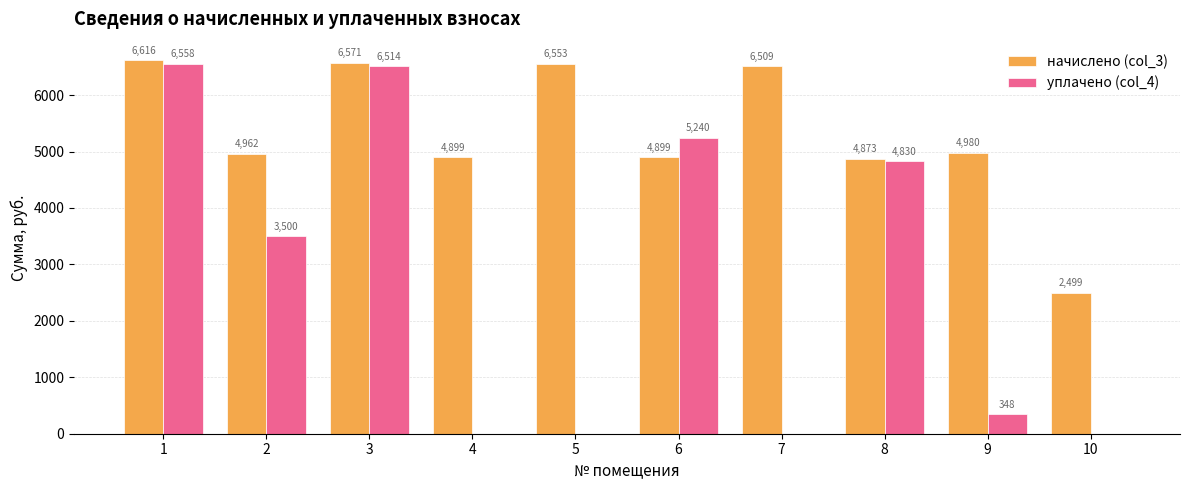

The value of уплачено (col_4) at 7 is -3604.3. True or false?

False